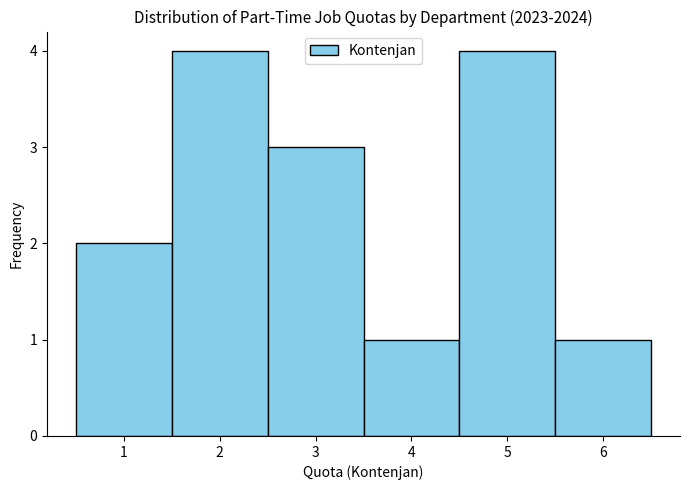

Reading left to right, list every bar in this chart as the range it spans on the x-axis followed by its height. The values are not printed on the chart, so give them approximately, as read against the axis.

0.5 to 1.5: 2
1.5 to 2.5: 4
2.5 to 3.5: 3
3.5 to 4.5: 1
4.5 to 5.5: 4
5.5 to 6.5: 1